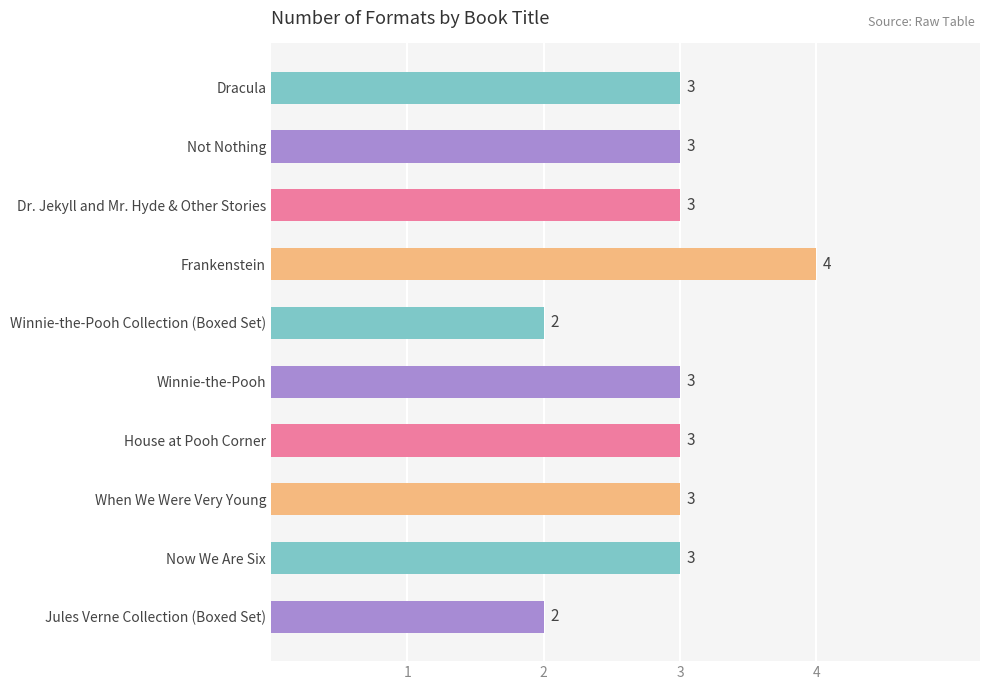

What is the label of the 3rd bar from the top?

Dr. Jekyll and Mr. Hyde & Other Stories